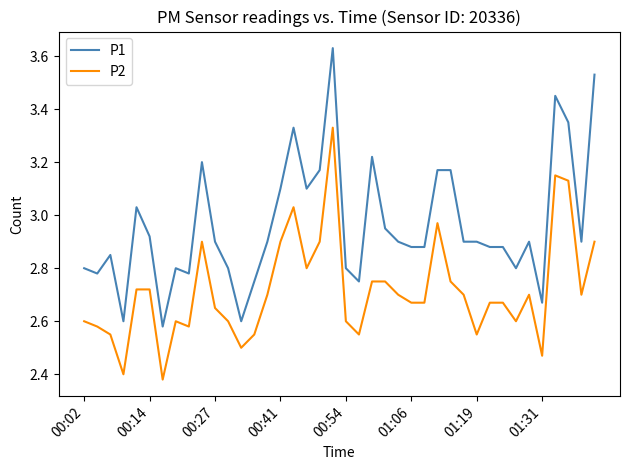

Which series has the largest range (max minus min)?

P1